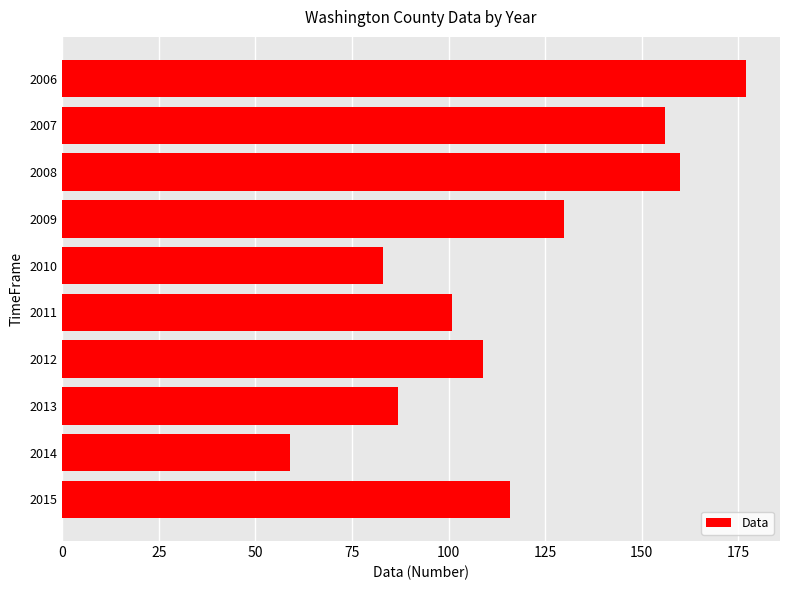

At which category does the chart reach its minimum across all series?

2014